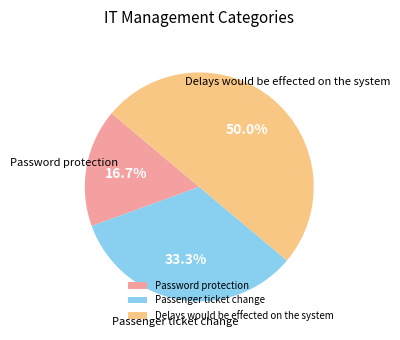

Which category has the biggest portion of the pie?

Delays would be effected on the system